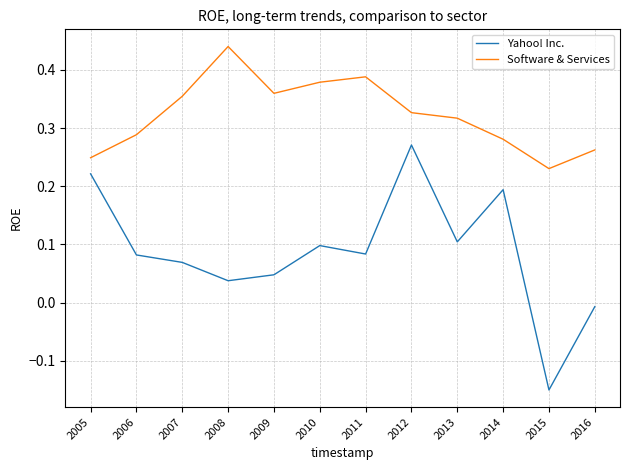

In Software & Services, how many points are higher than both neighbors (excluding endpoints)?

2